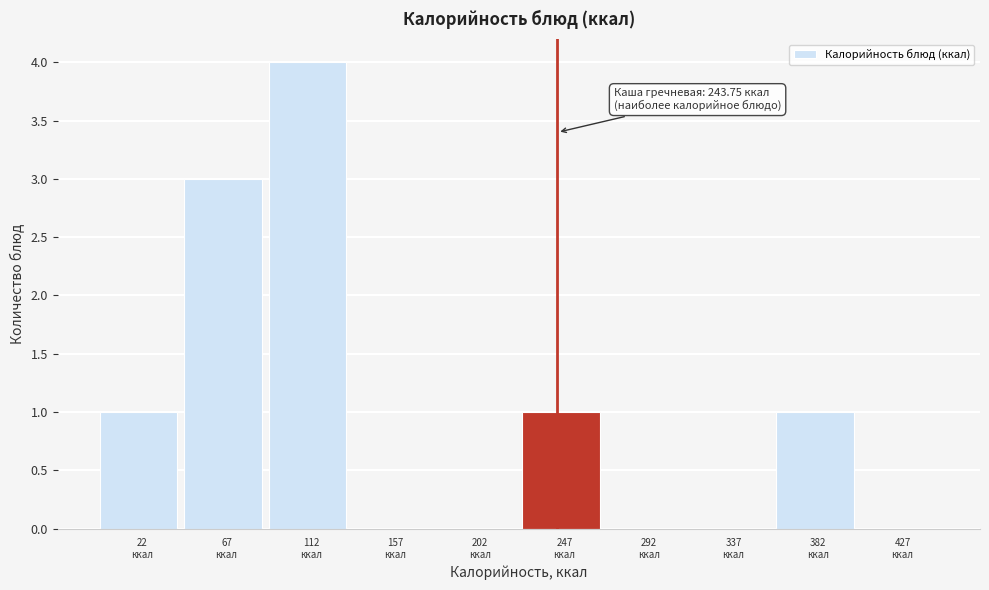

Which range on the x-axis has the tallest bar?

90 to 135